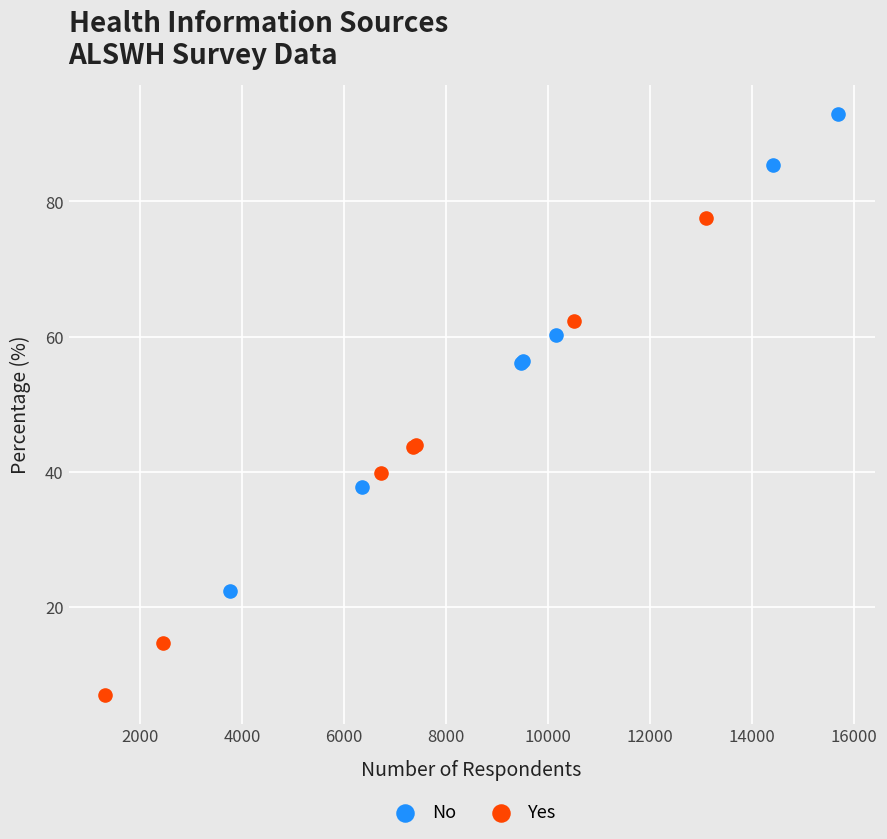

Which series reaches the minimum Y coordinate?

Yes